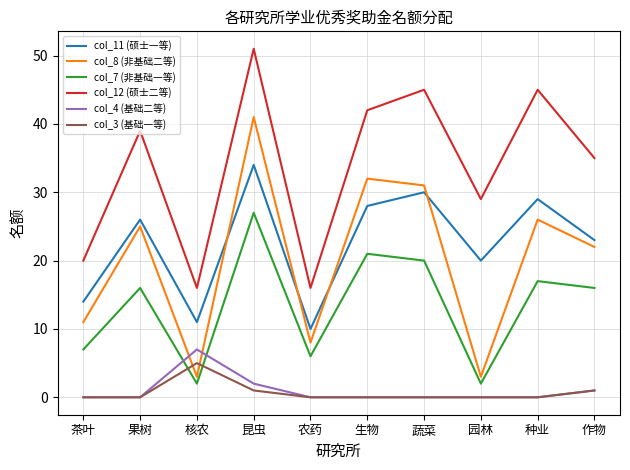

Reading left to right, what are all the values shown in this chart?

col_11 (硕士一等): 茶叶=14	果树=26	核农=11	昆虫=34	农药=10	生物=28	蔬菜=30	园林=20	种业=29	作物=23
col_8 (非基础二等): 茶叶=11	果树=25	核农=3	昆虫=41	农药=8	生物=32	蔬菜=31	园林=3	种业=26	作物=22
col_7 (非基础一等): 茶叶=7	果树=16	核农=2	昆虫=27	农药=6	生物=21	蔬菜=20	园林=2	种业=17	作物=16
col_12 (硕士二等): 茶叶=20	果树=39	核农=16	昆虫=51	农药=16	生物=42	蔬菜=45	园林=29	种业=45	作物=35
col_4 (基础二等): 茶叶=0	果树=0	核农=7	昆虫=2	农药=0	生物=0	蔬菜=0	园林=0	种业=0	作物=1
col_3 (基础一等): 茶叶=0	果树=0	核农=5	昆虫=1	农药=0	生物=0	蔬菜=0	园林=0	种业=0	作物=1